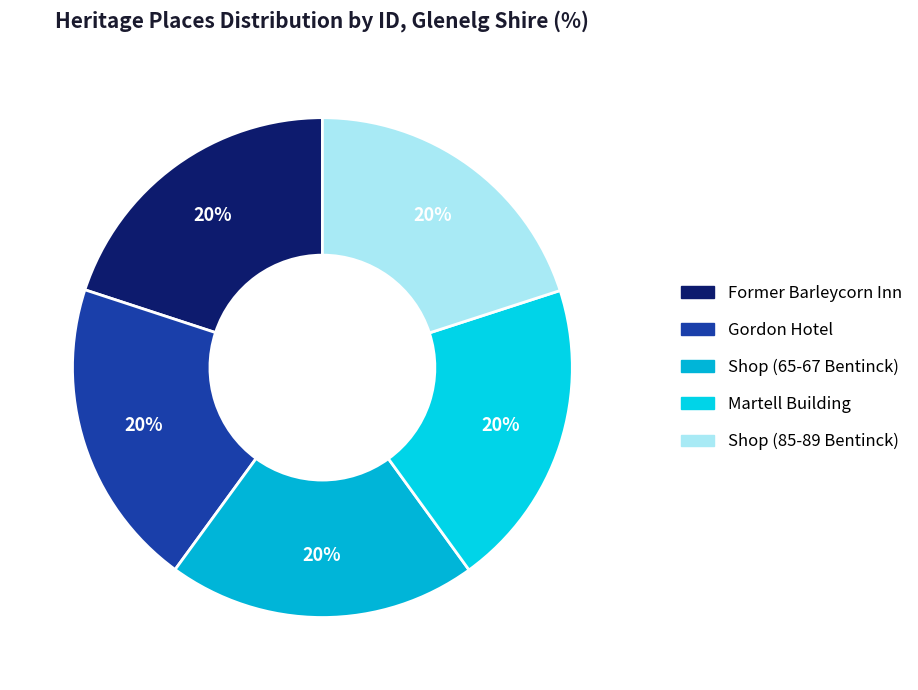

Which slice is the largest?

Shop (85-89 Bentinck)